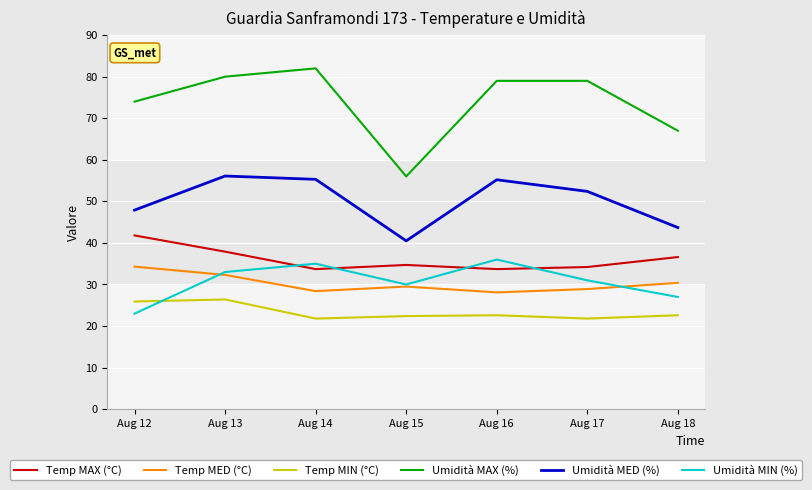

True or false: Temp MIN (°C) and Umidità MED (%) intersect in this chart.

False